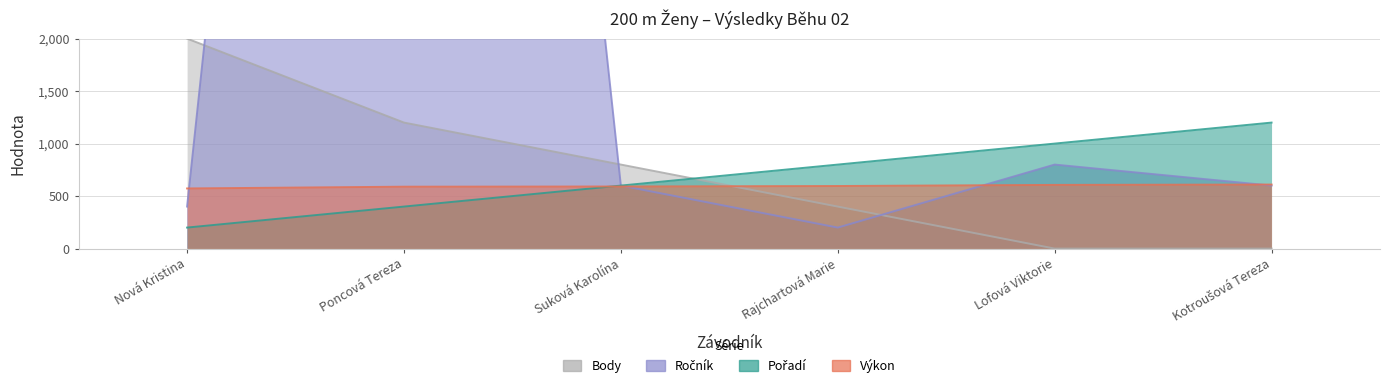

How many interior local peaks does the Ročník series have?

2